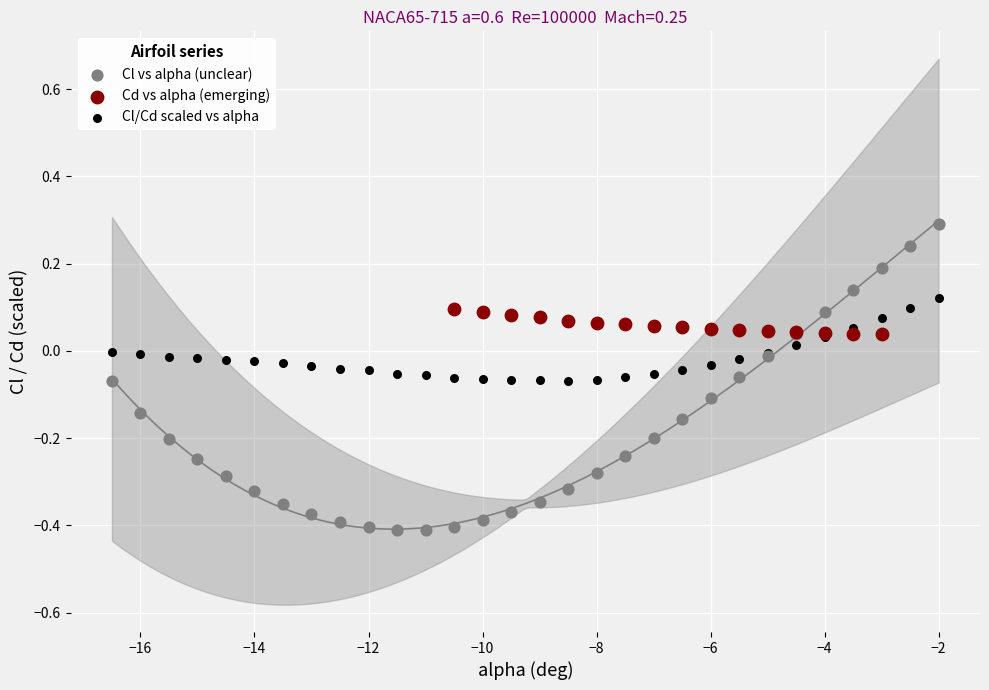

Which series contains the lowest Y value?

Cl vs alpha (unclear)